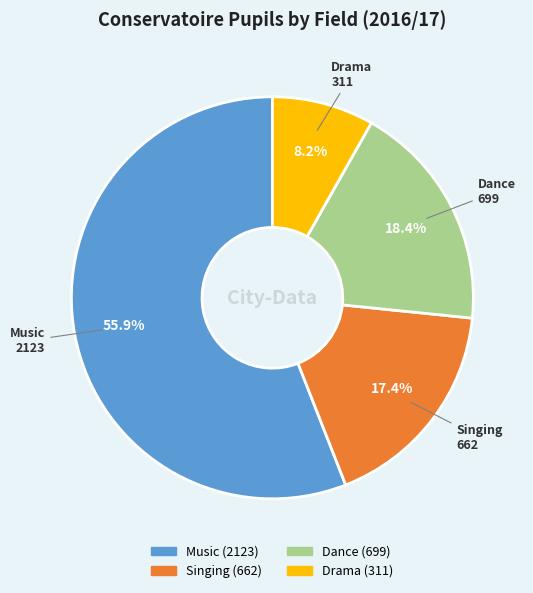

Do Singing and Music together represent more than half of the pie?

Yes